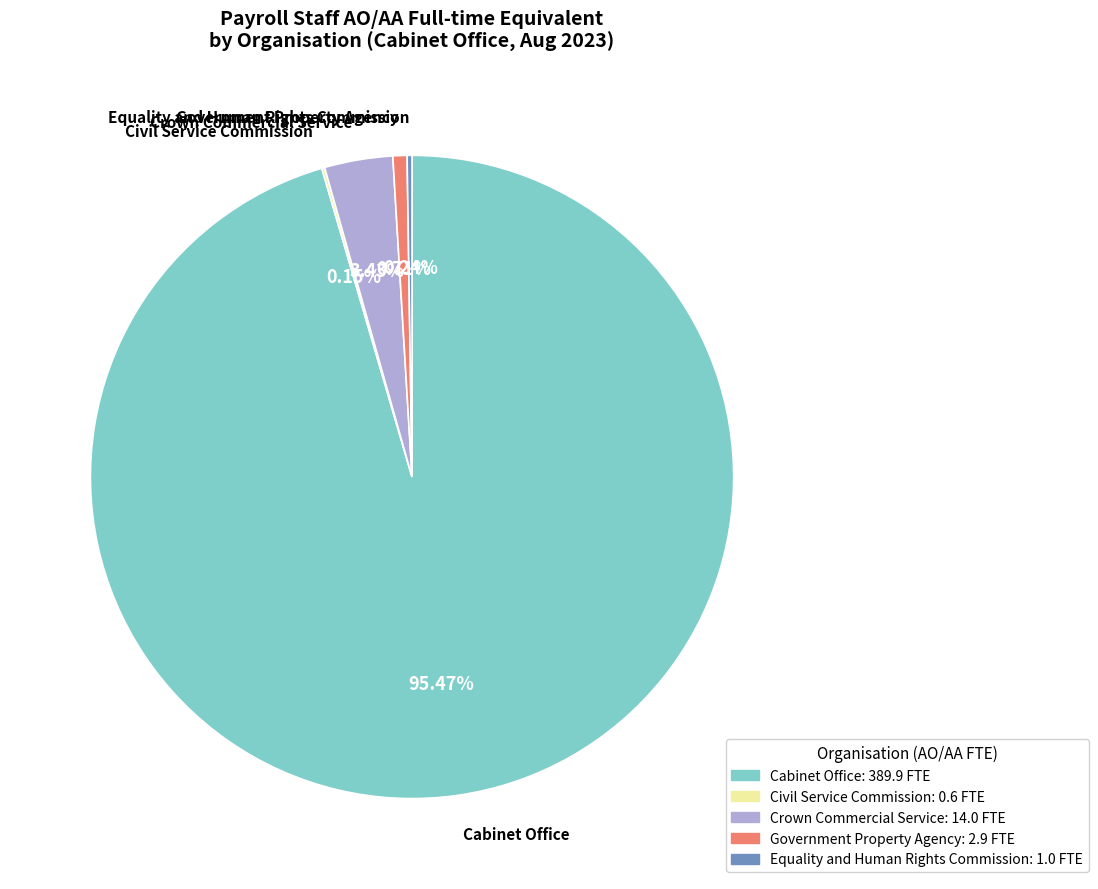

What percentage is the Crown Commercial Service slice, to the nearest percent?

3%